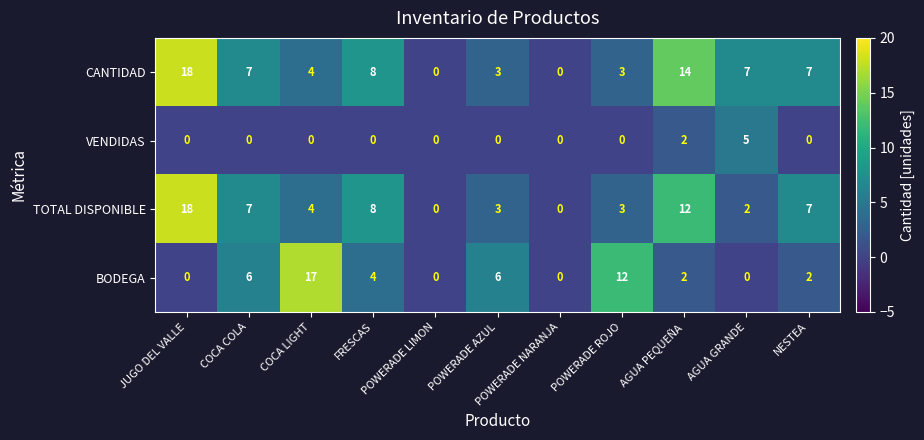

At how many categories does at least one series exceed 13?

3